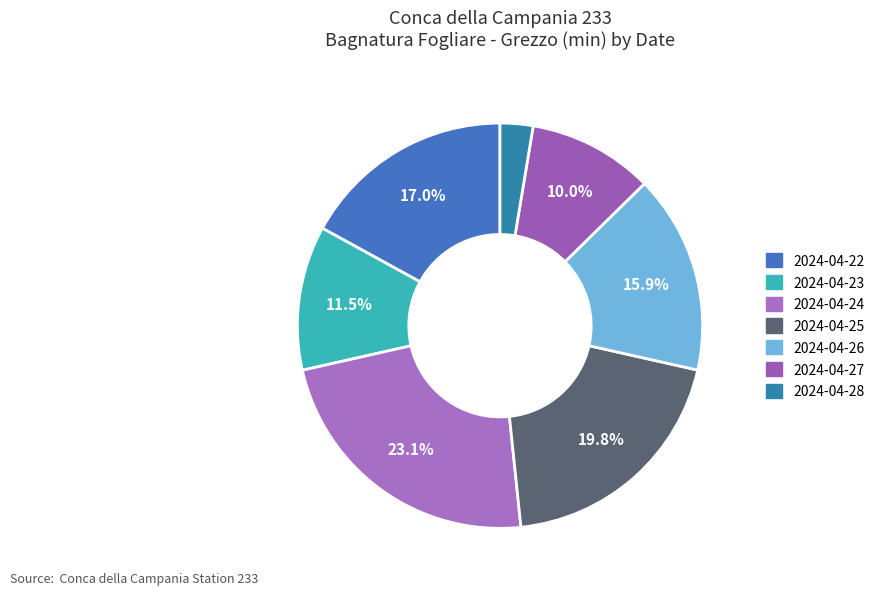

True or false: 2024-04-28 accounts for 11% of the total.

False